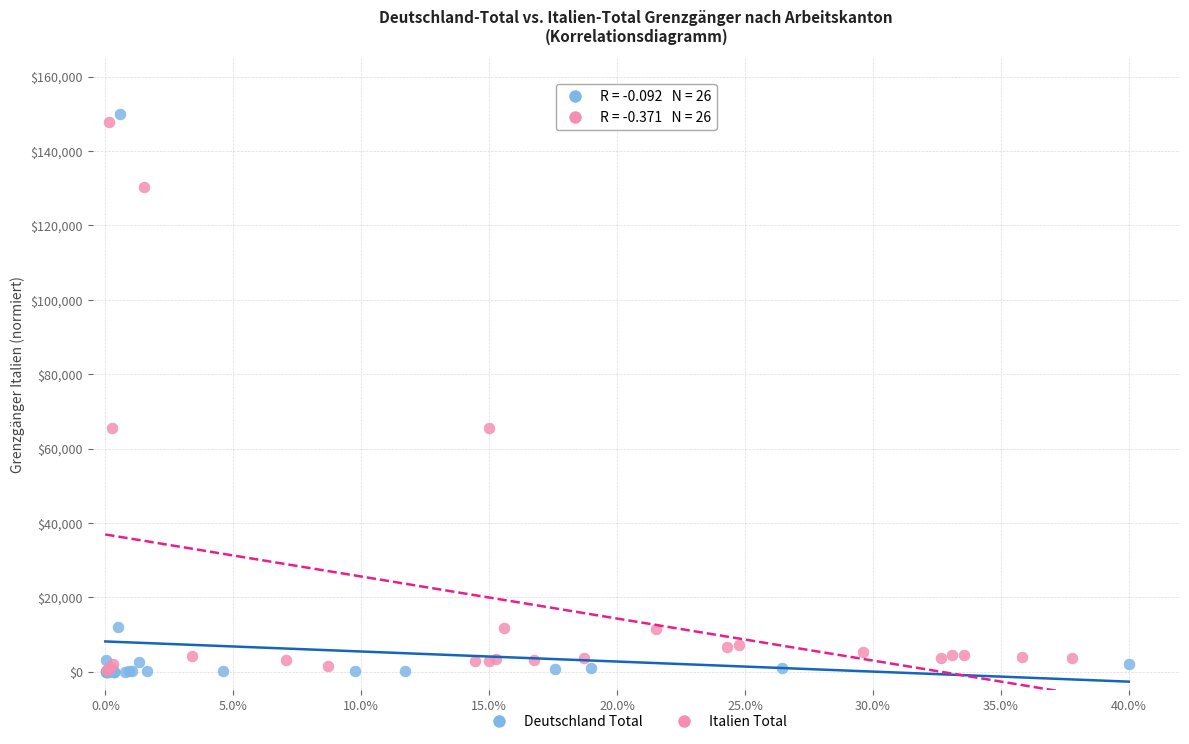

Which series has the widest spread of Y values?

Deutschland Total